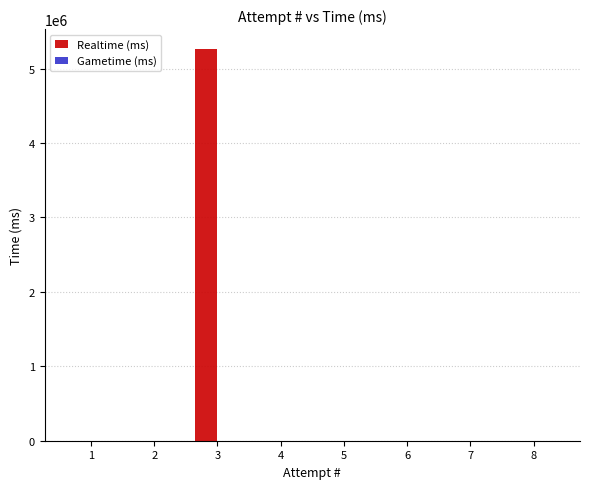

What is the maximum value shown in the chart?

5266482